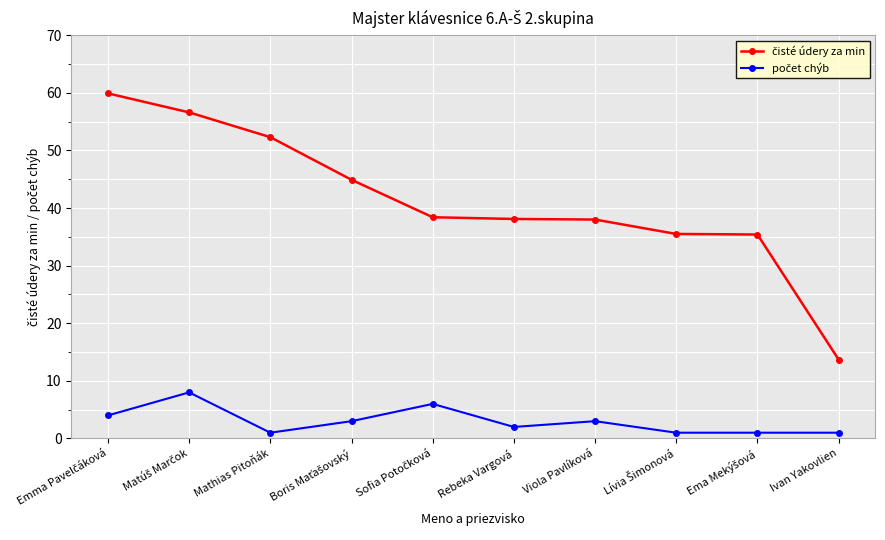

Does the chart display data point markers on the line(s)?

Yes